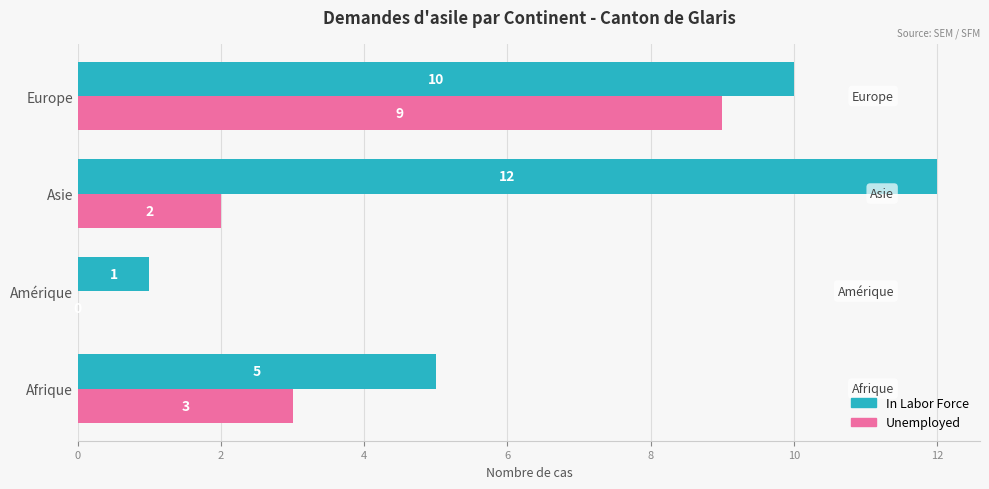

Which category has the highest value in the In Labor Force series?

Asie